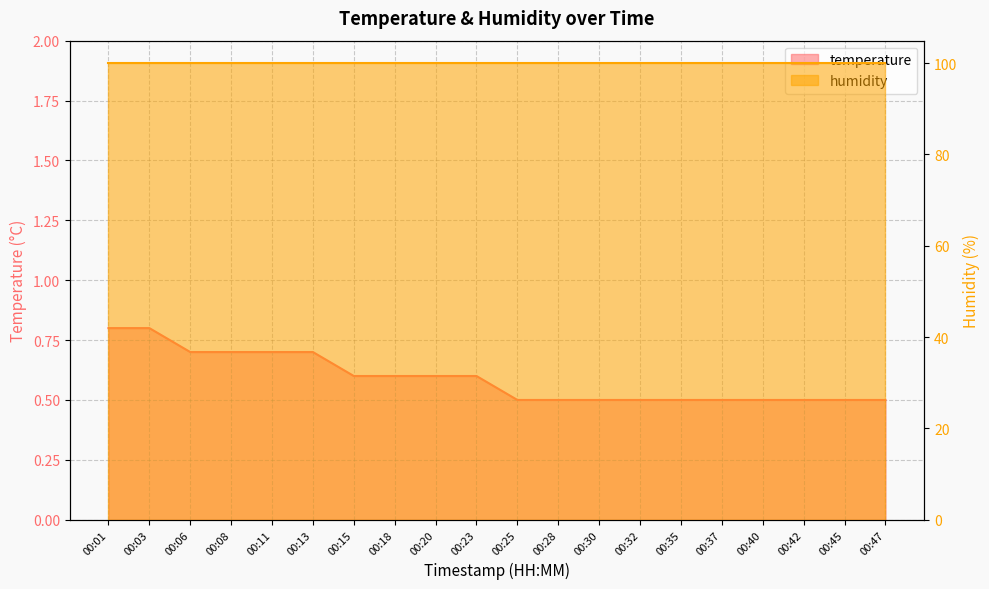

Between 00:18 and 00:25, which is larger?

00:18